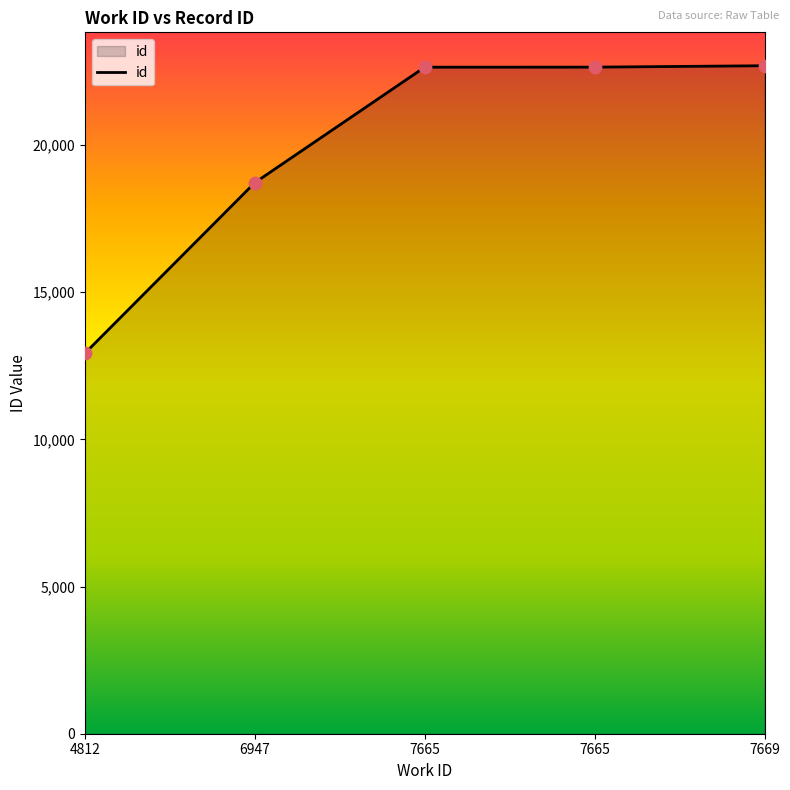

How many lines are shown in the chart?

1